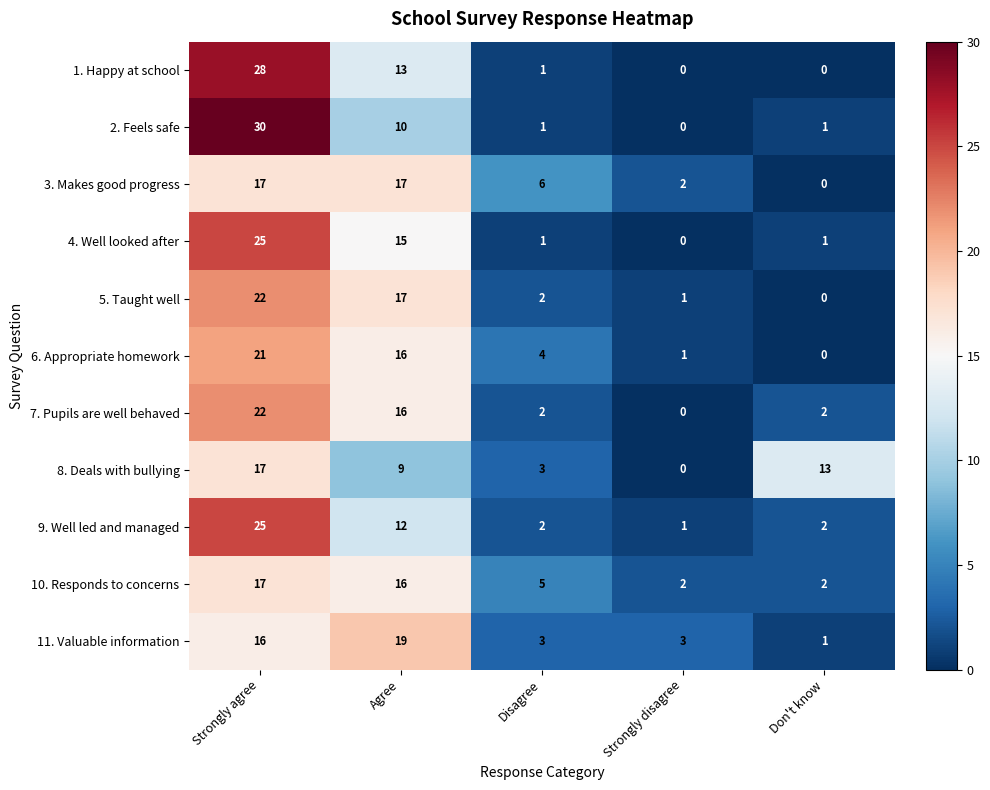

What is the average value of the 9. Well led and managed series?

8